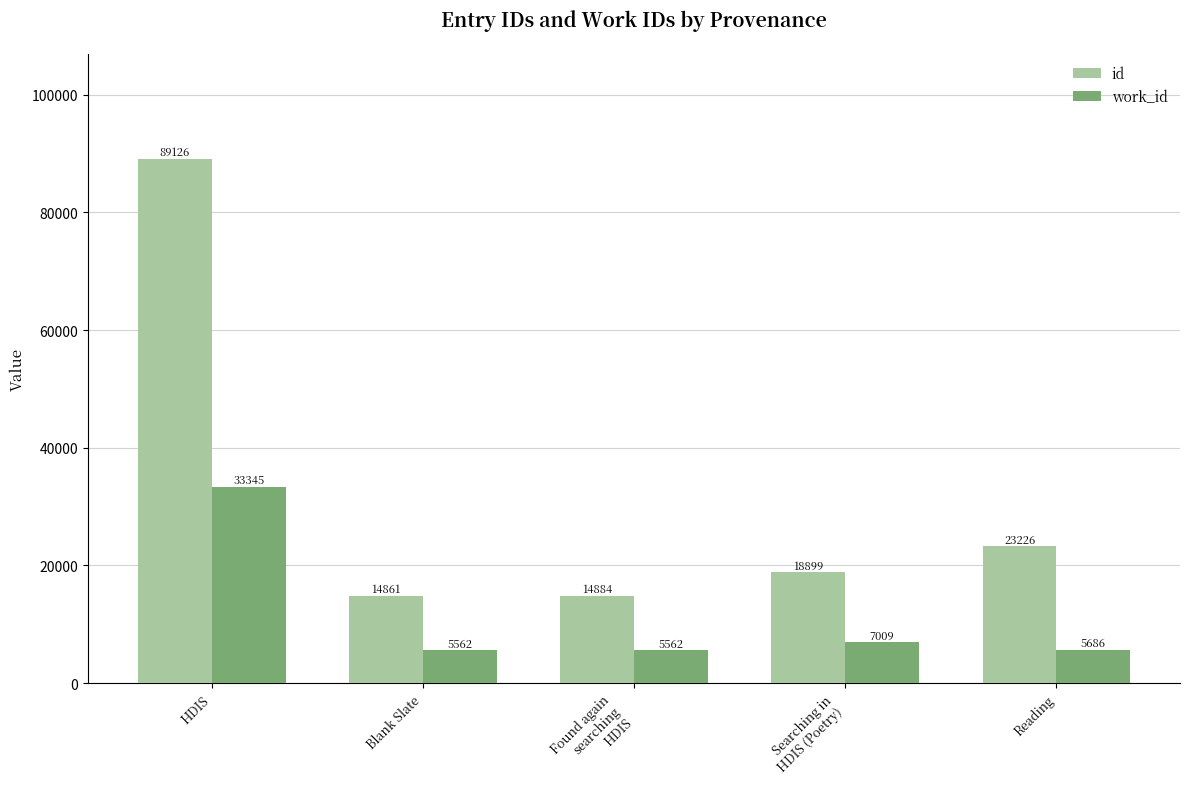

How many data points in id are less than 18899?

2